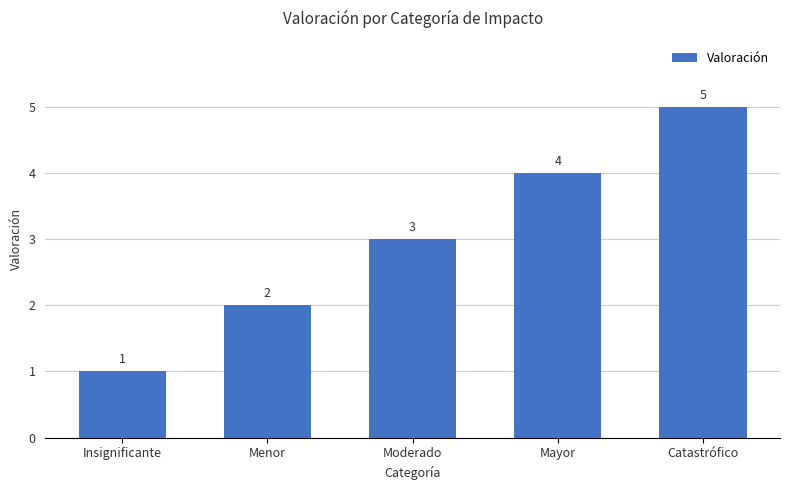

Are the bars horizontal?

No